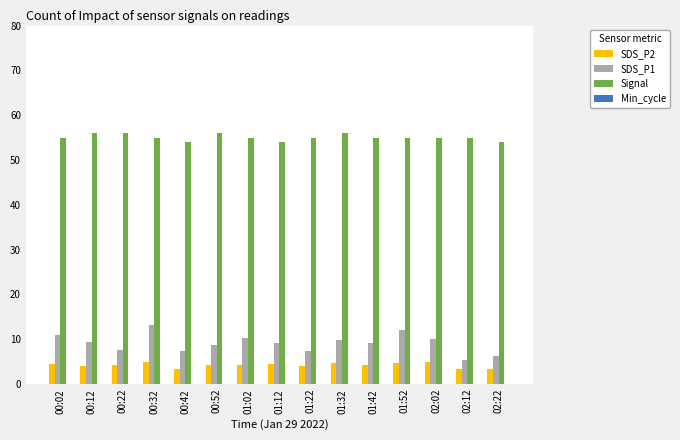

True or false: Signal has a value of 55.0 at 01:42.

True